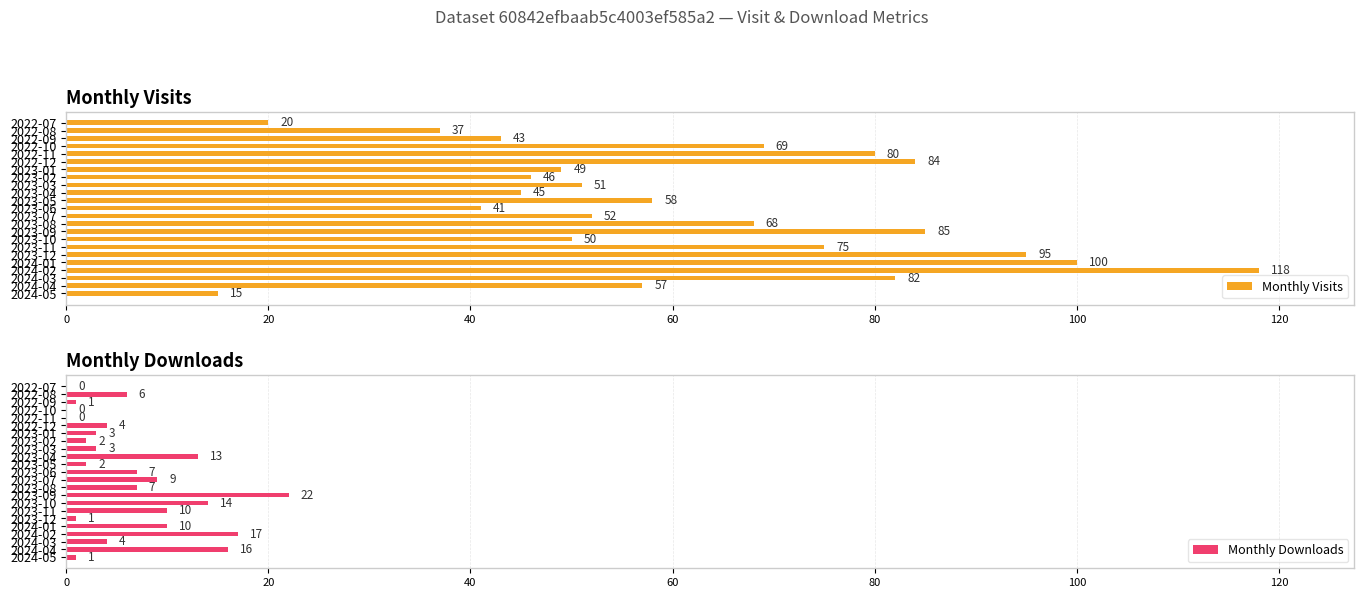

At how many categories does at least one series exceed 19?

22